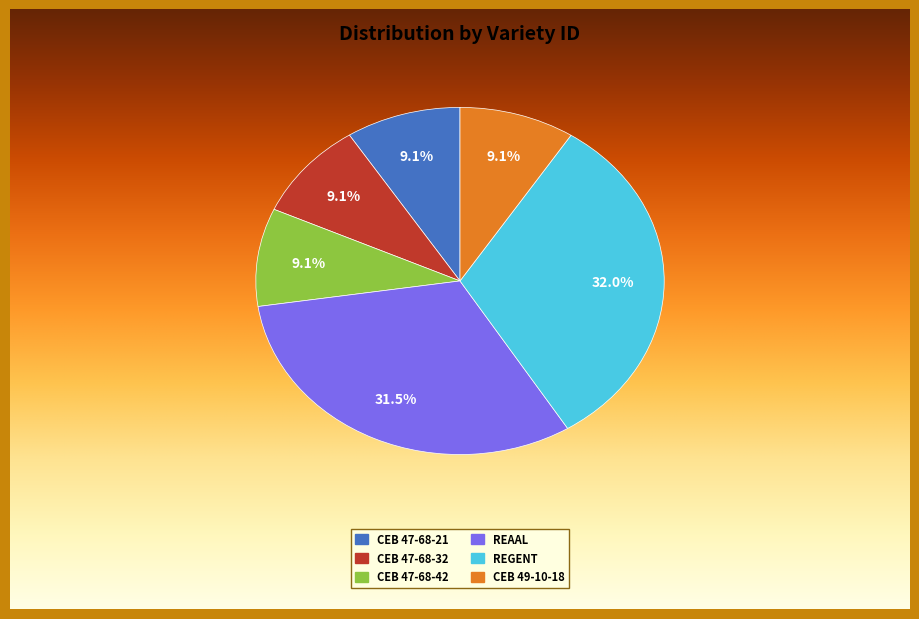

How many slices are in this pie chart?

6